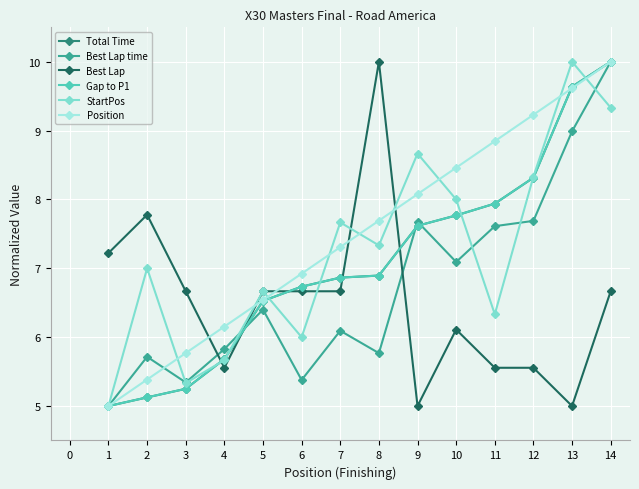

Is this an area chart (filled region under the line)?

No